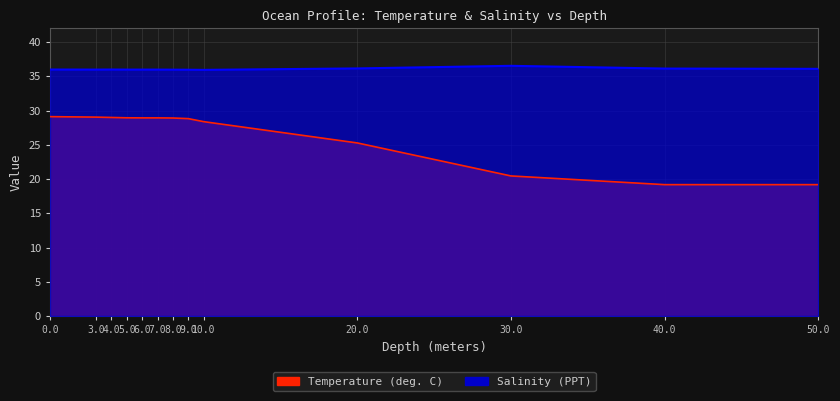

The value of Salinity at 8.0 is 36.0. True or false?

True